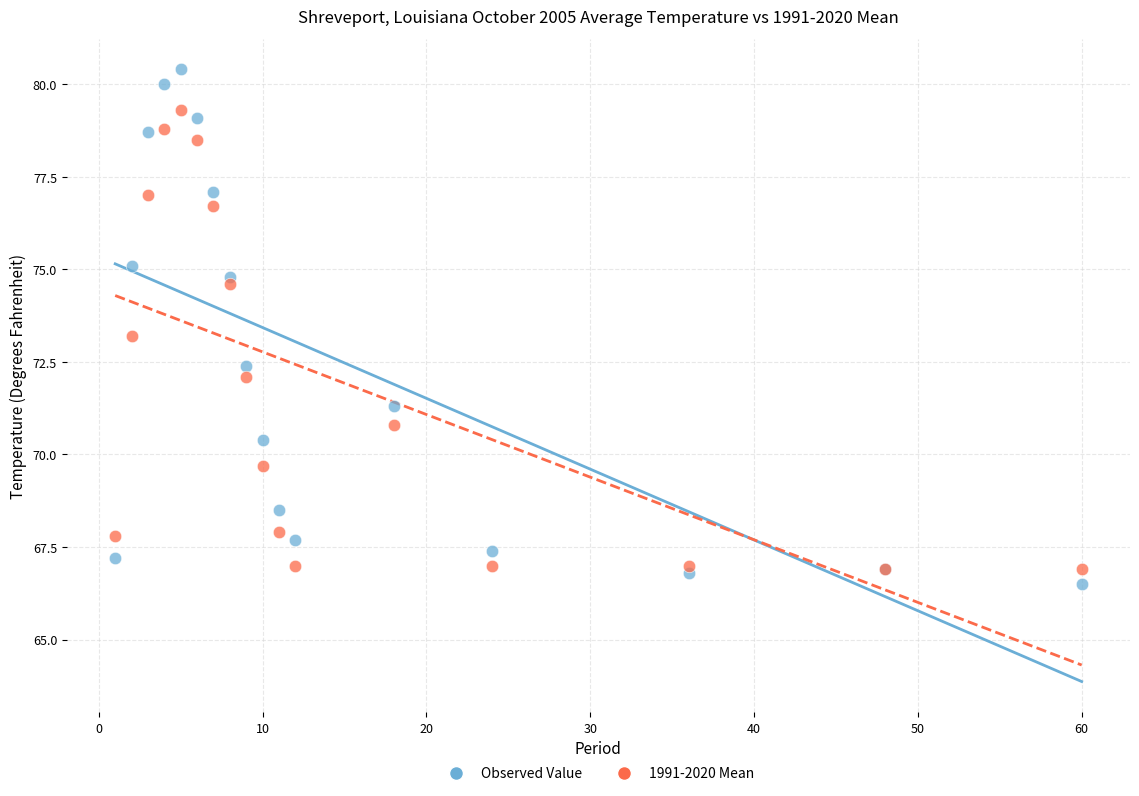

In the 1991-2020 Mean series, what Y value is closest to 73?

73.2